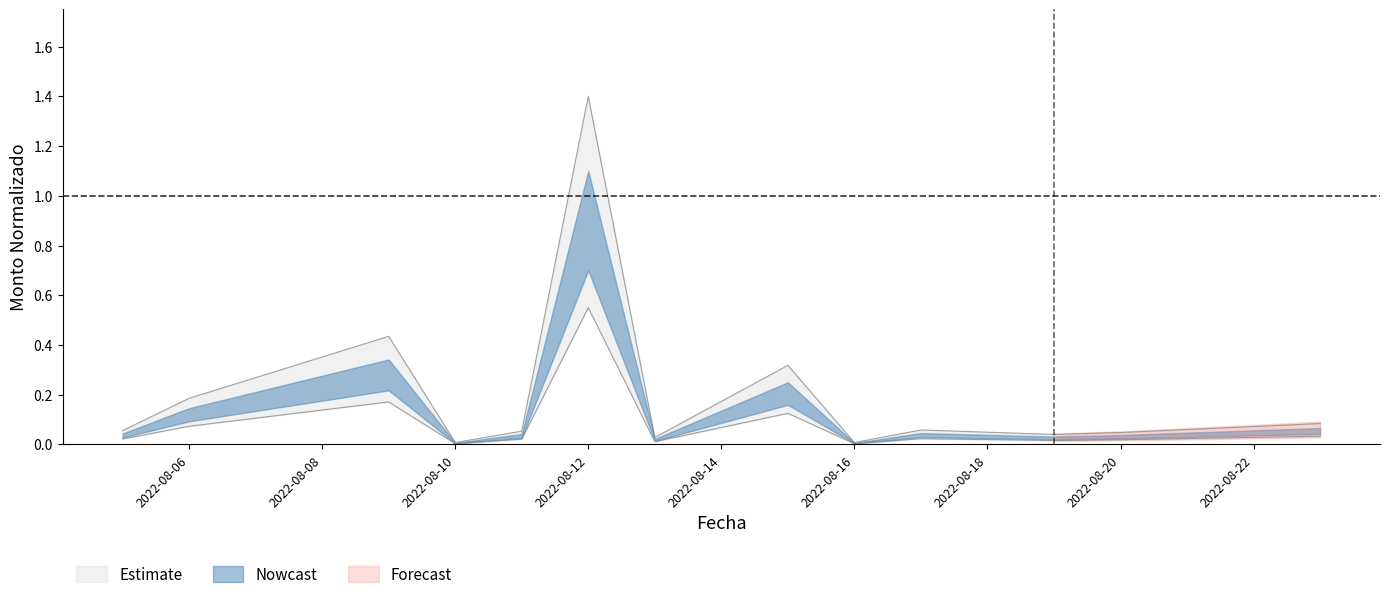

What is the spread (max minus min) of values at 2022-08-06?

0.1